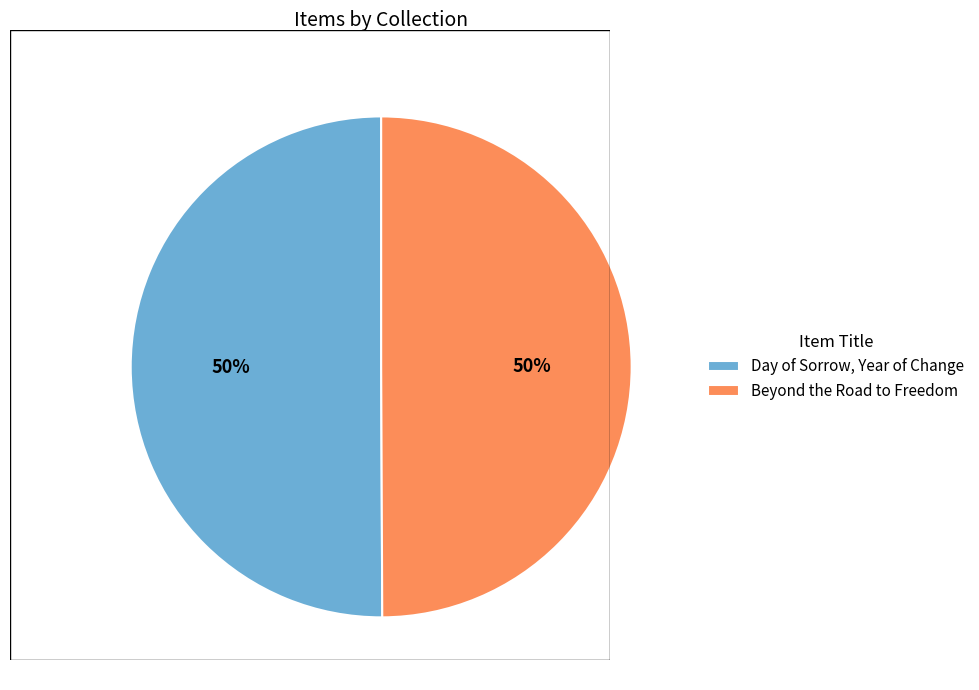

Combined, do Day of Sorrow, Year of Change and Beyond the Road to Freedom account for over 50%?

Yes